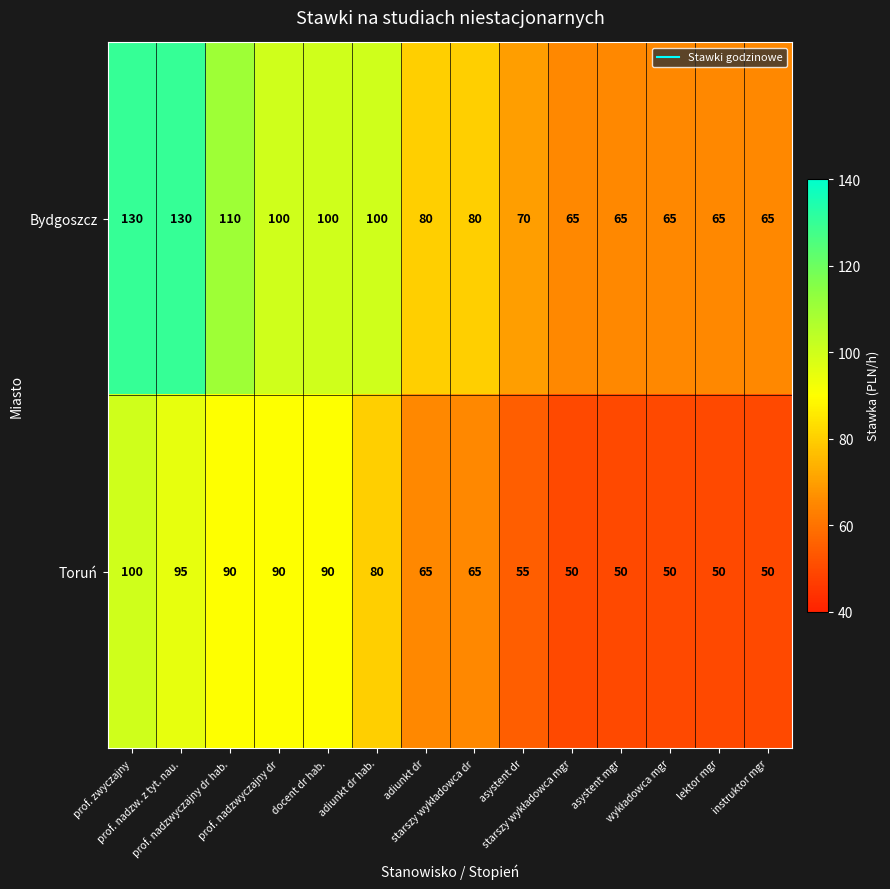

At asystent mgr, list the series in order from largest to smallest.

Bydgoszcz, Toruń